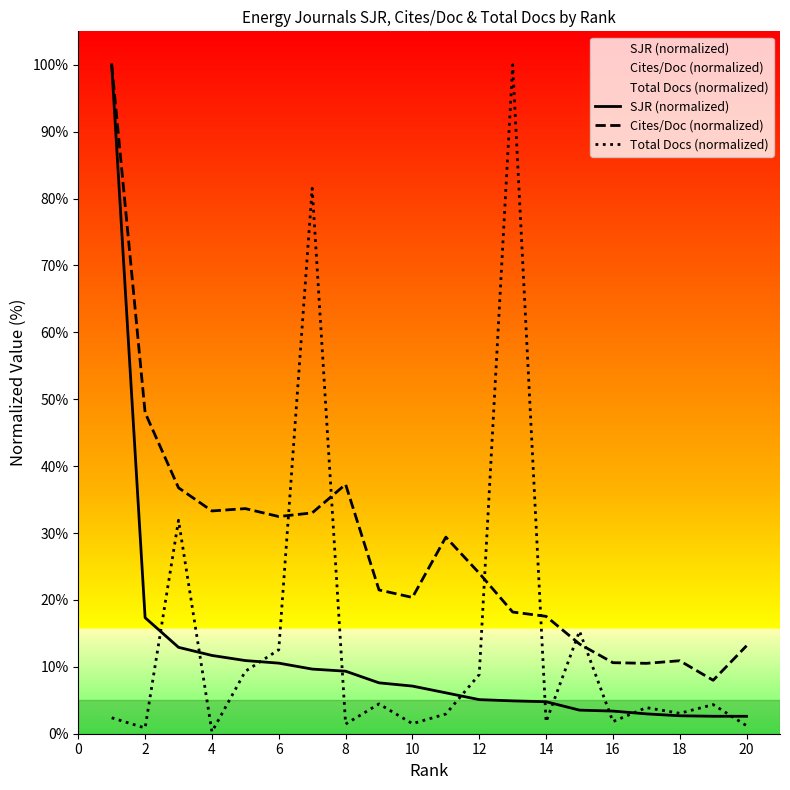

What is the maximum value for SJR (normalized)?

100.0